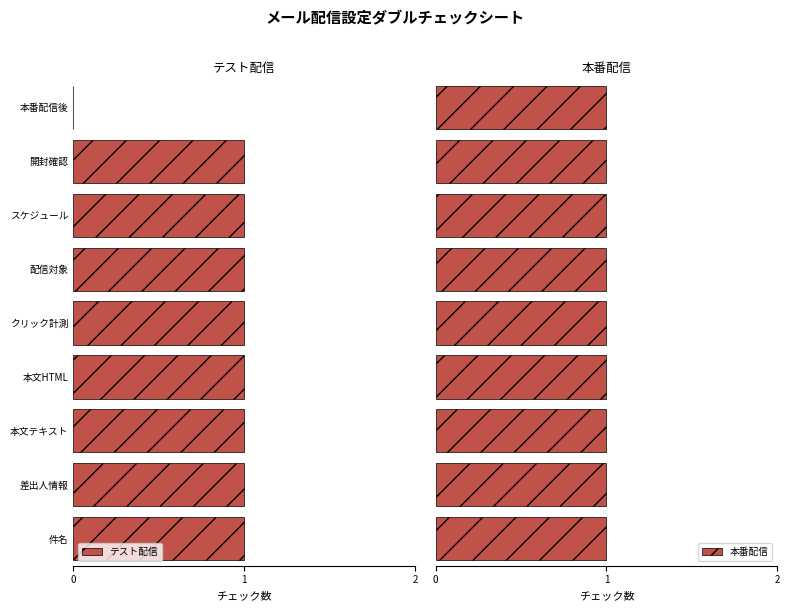

True or false: テスト配信 has a value of 1 at 本文HTML.

True